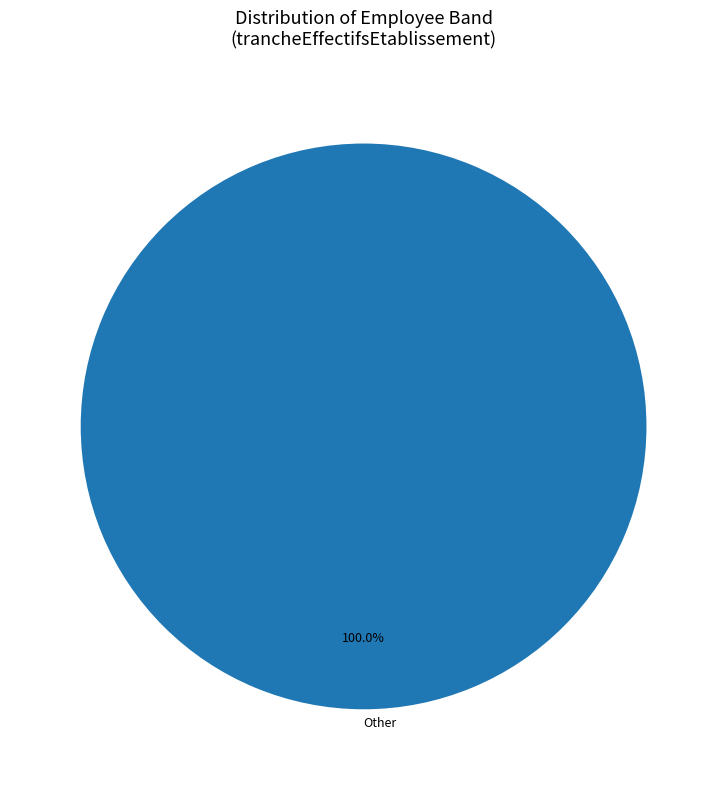

Does Other account for over 50% of the chart?

Yes